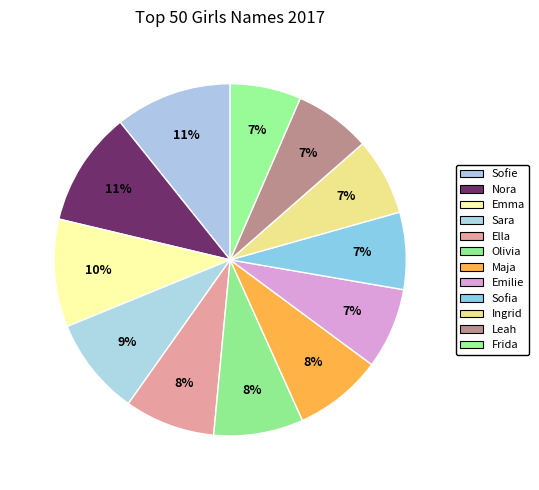

To the nearest percent, what percentage of the pie is Olivia?

8%